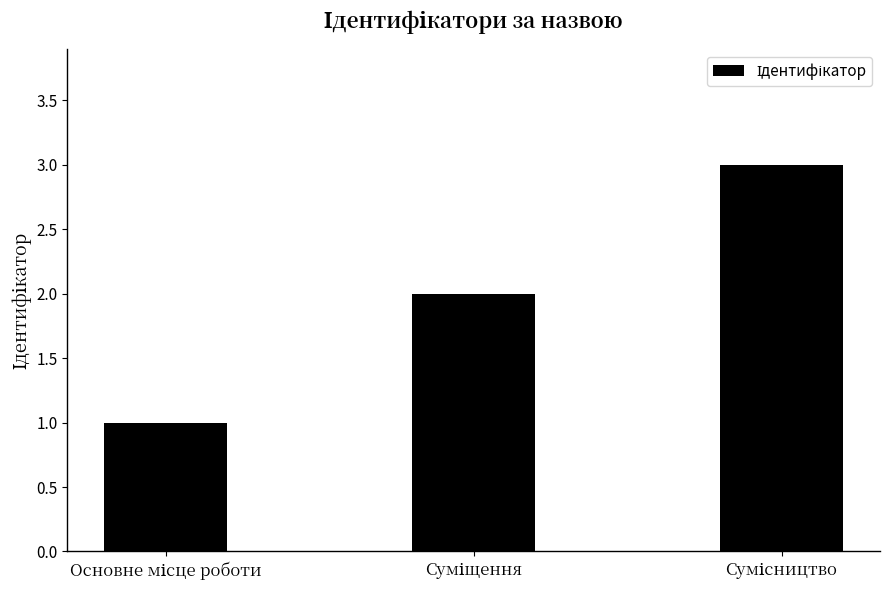

What is the maximum value shown in the chart?

3